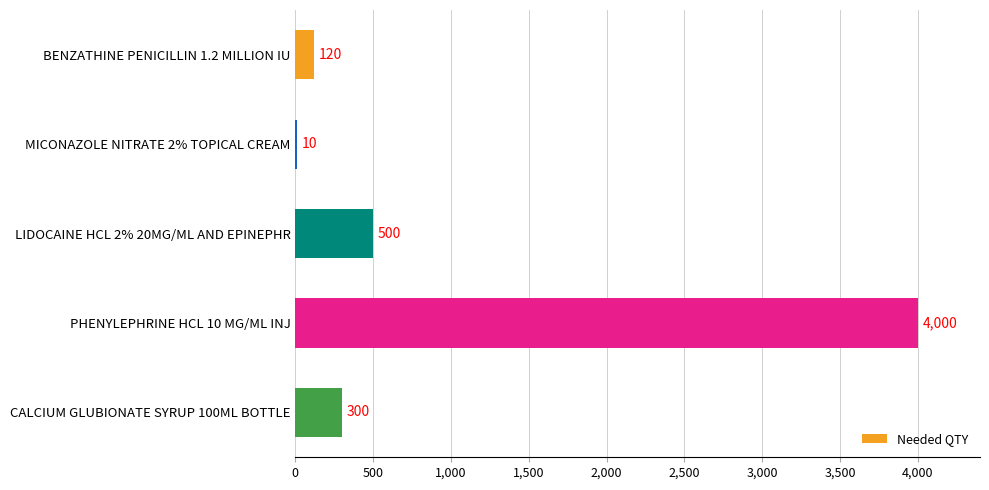

What is the sum of the values at BENZATHINE PENICILLIN 1.2 MILLION IU and CALCIUM GLUBIONATE SYRUP 100ML BOTTLE?

420